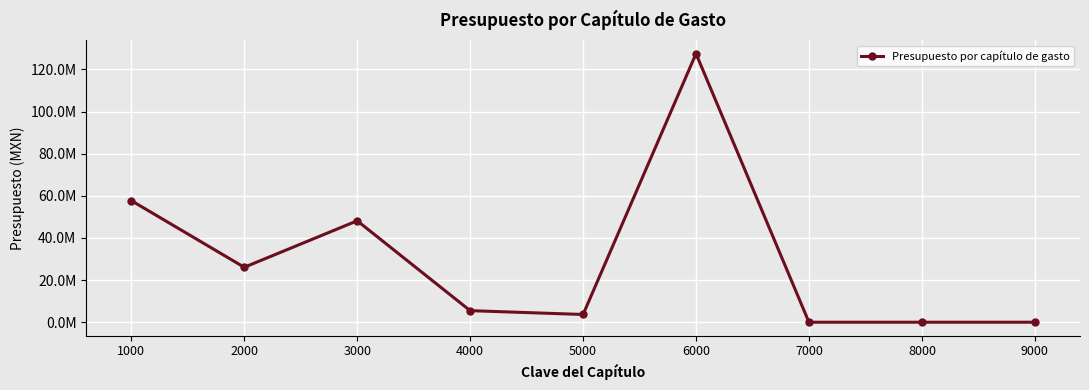

Reading right to left, transcribe all the data shown in this chart.

0.0	0.0	0.0	127485367.0	3669980.5	5489429.6	48153309.0	26077954.3	57718345.6